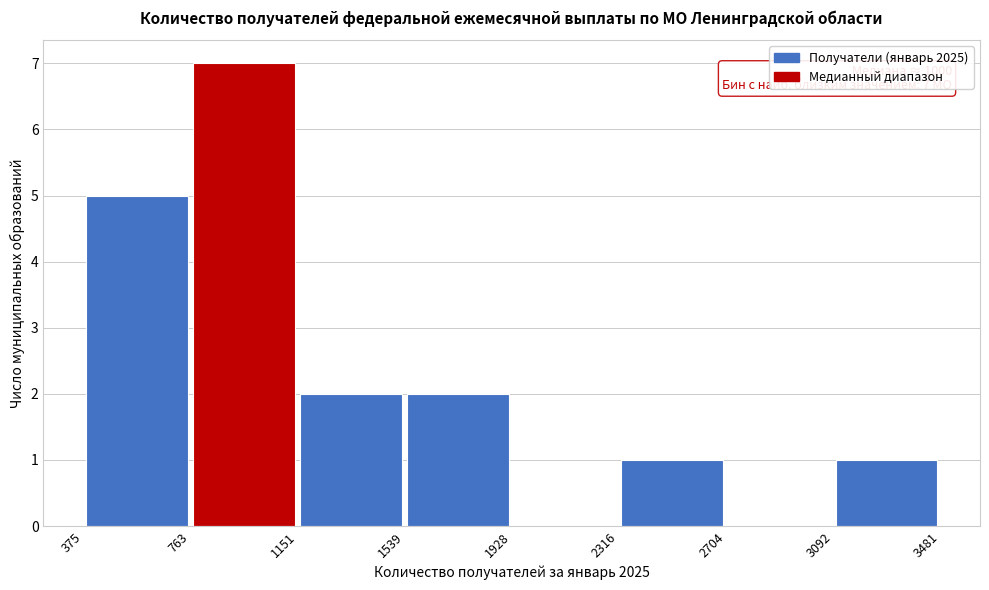

Which range on the x-axis has the tallest bar?

763 to 1151